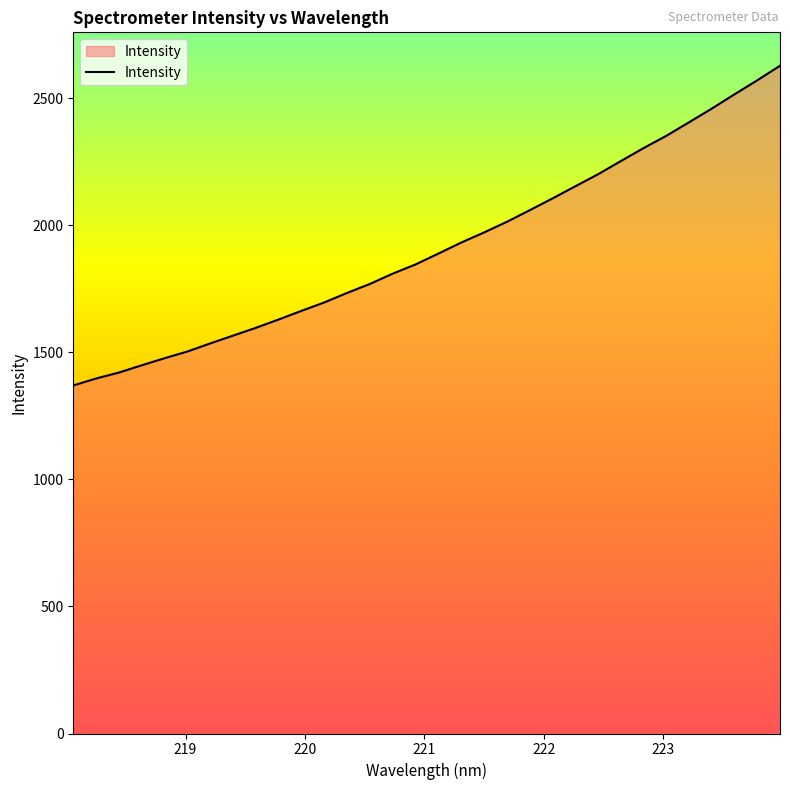

What is the maximum value shown in the chart?

2627.0